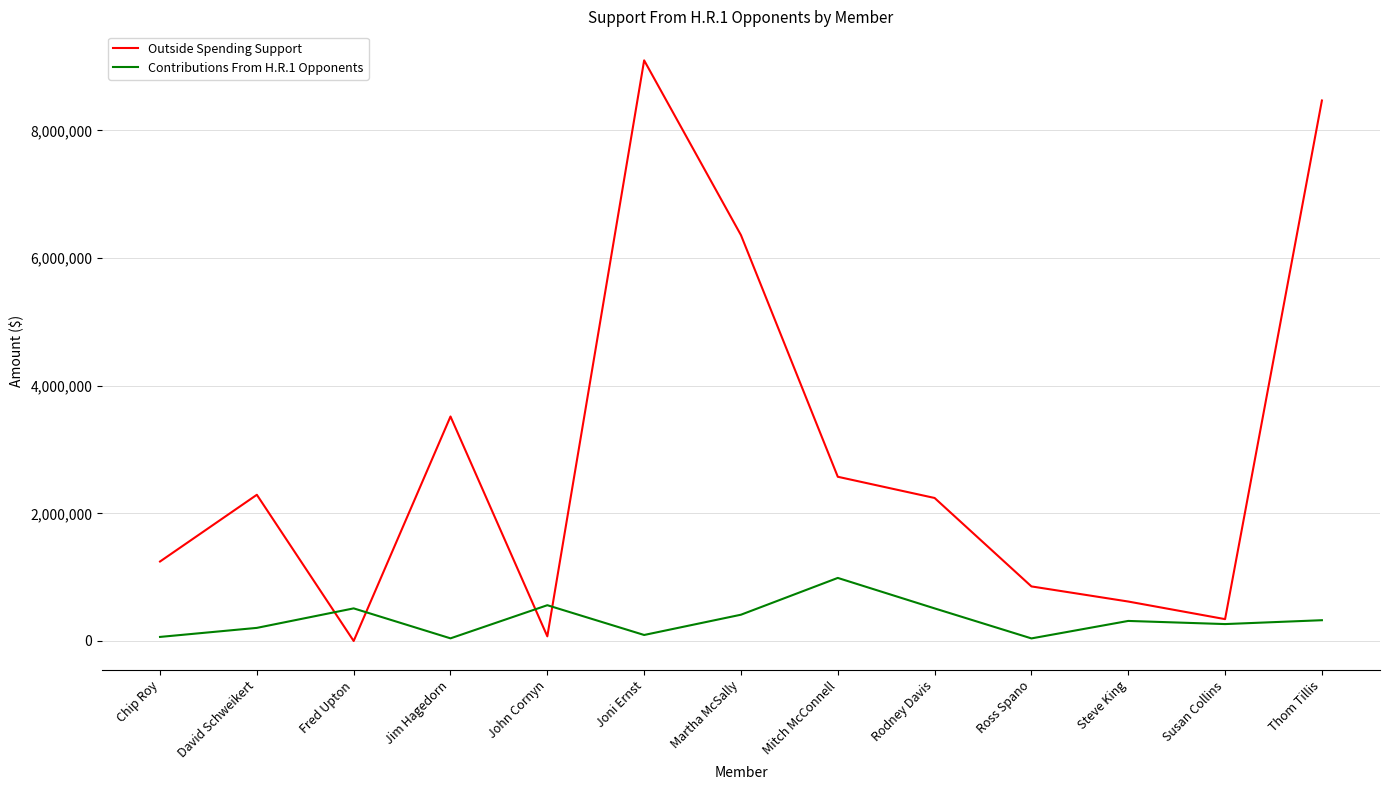

Is the value of Contributions From H.R.1 Opponents at Mitch McConnell greater than the value of Outside Spending Support at Rodney Davis?

No